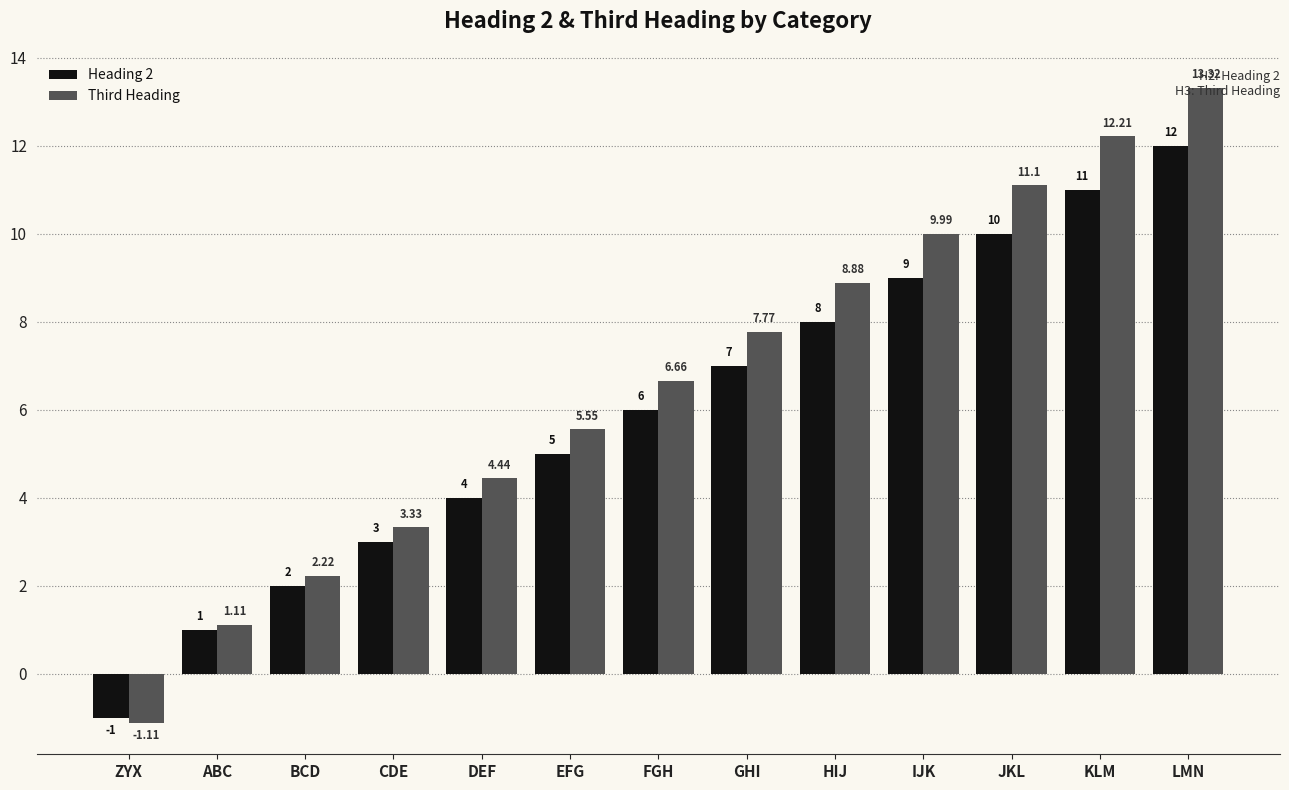

Which category has the lowest value in the Third Heading series?

ZYX